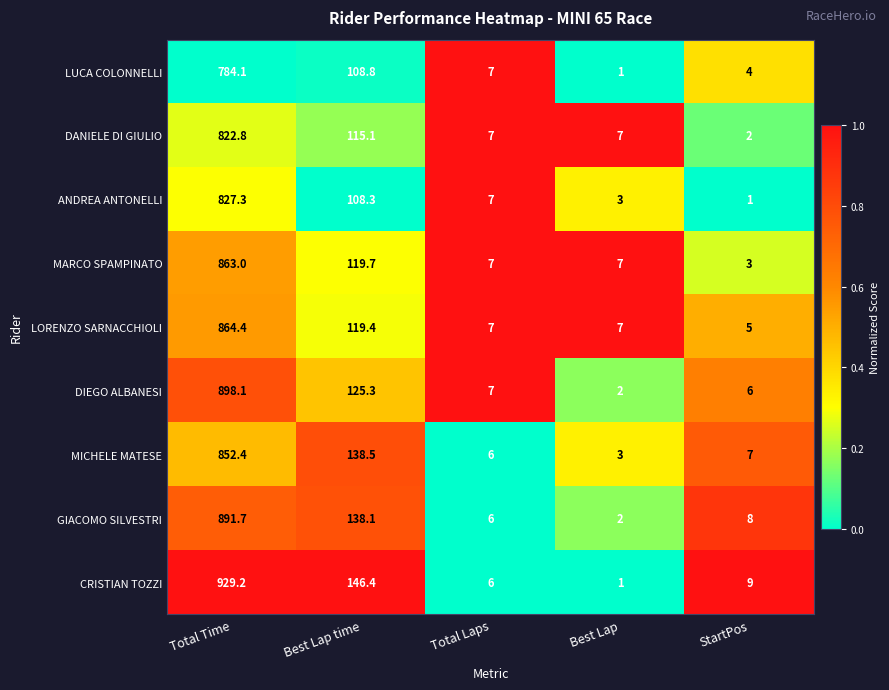

What value does the LORENZO SARNACCHIOLI series have at Best Lap time?

119.4